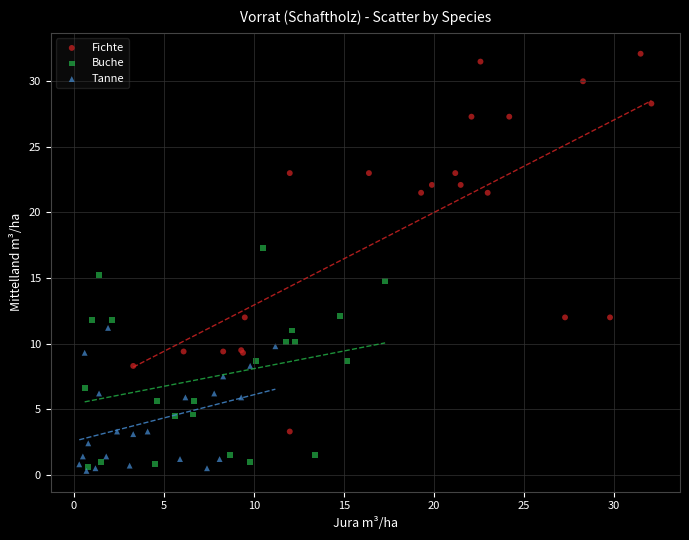

What are all the series names shown in the legend?

Fichte, Buche, Tanne